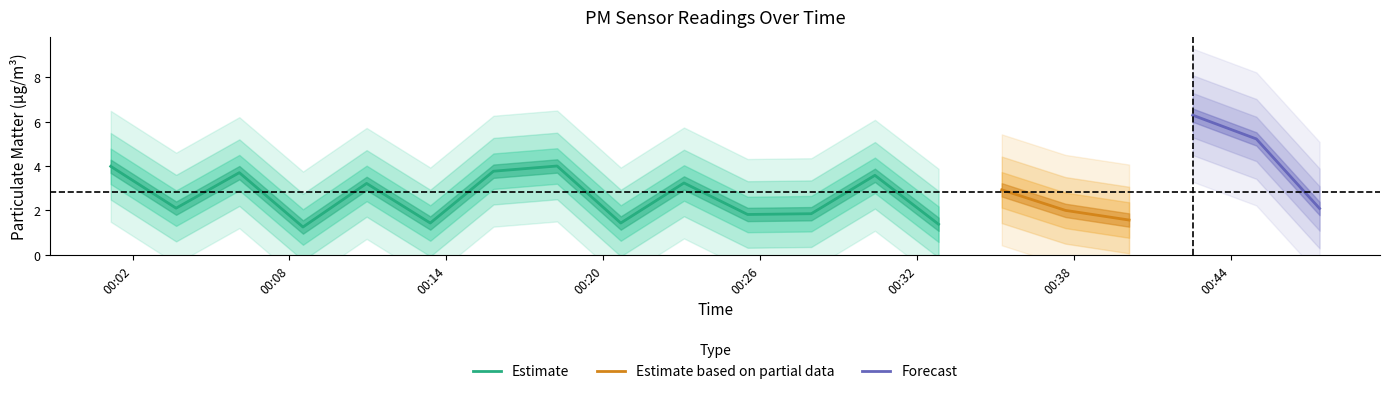

The P1 series shows 2.6 at 17. True or false?

False